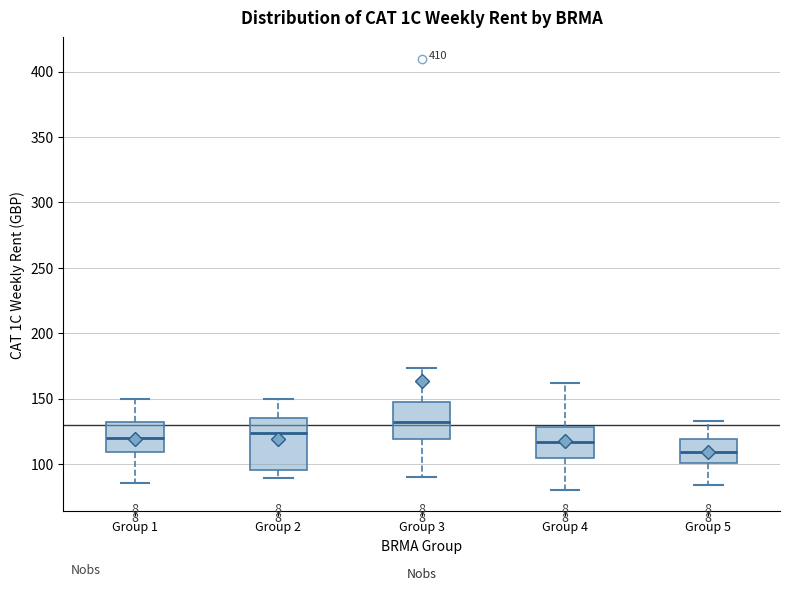

Which box's median line is the highest?

Group 3